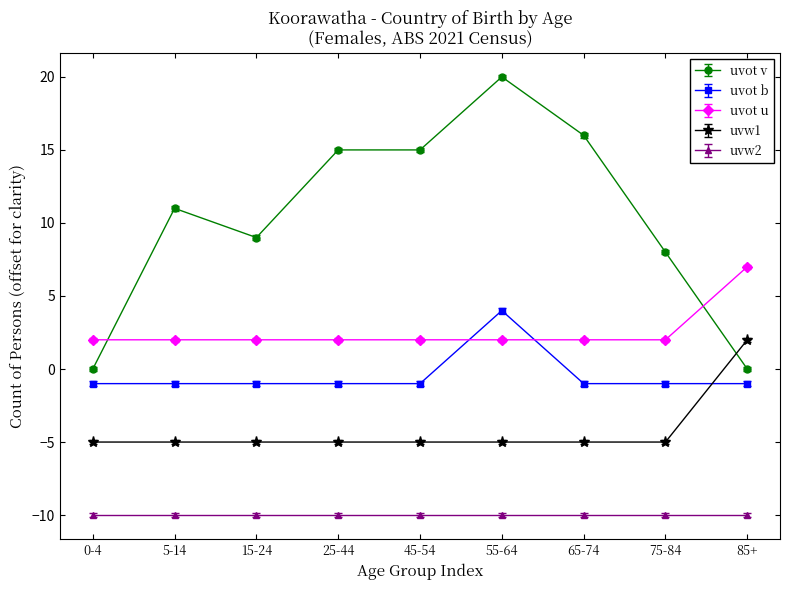

What is the difference between the maximum and minimum values in the uvot b series?

5